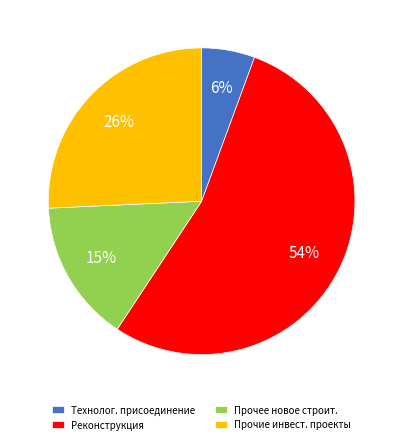

Which category has the smallest portion of the pie?

Технолог. присоединение